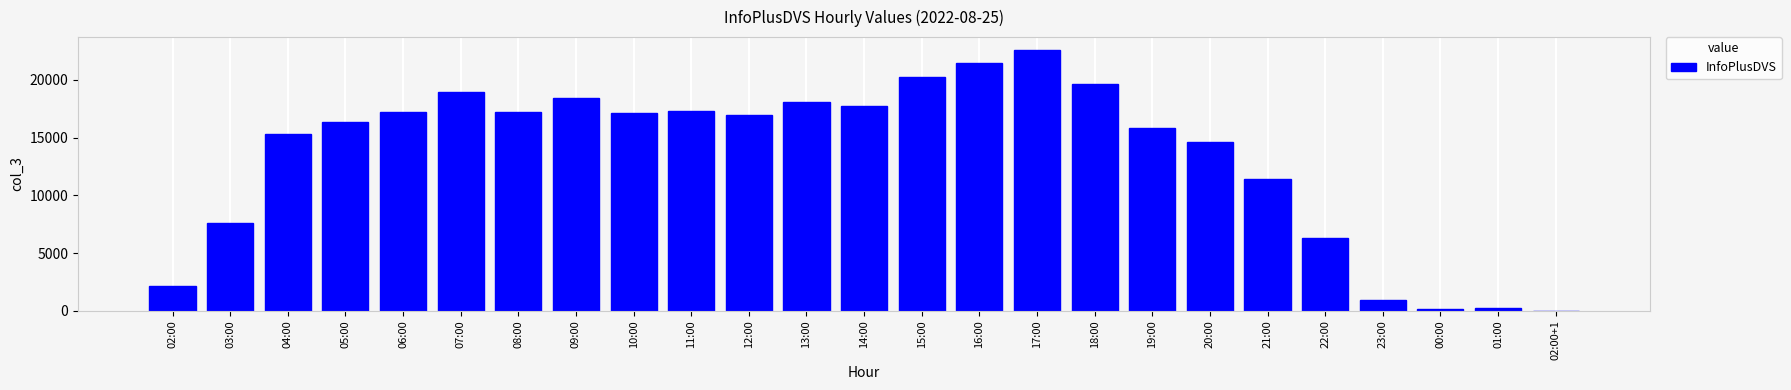

The chart shows a value of 12557 at 18:00. True or false?

False